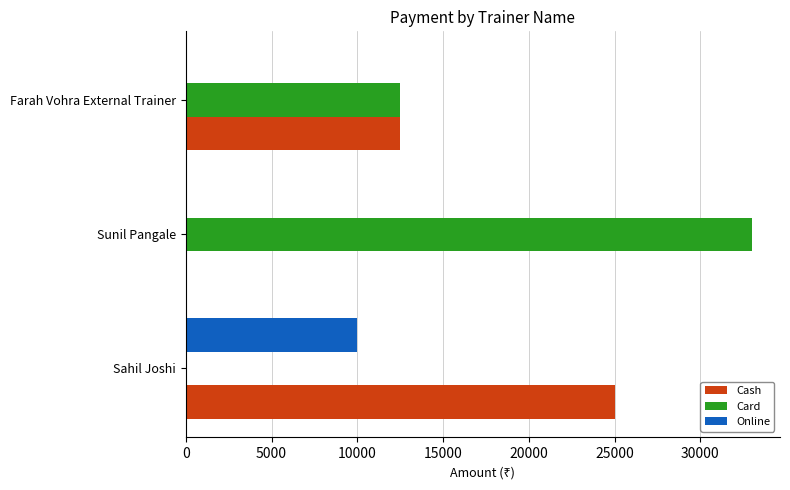

What is the sum of all Cash values?

37500